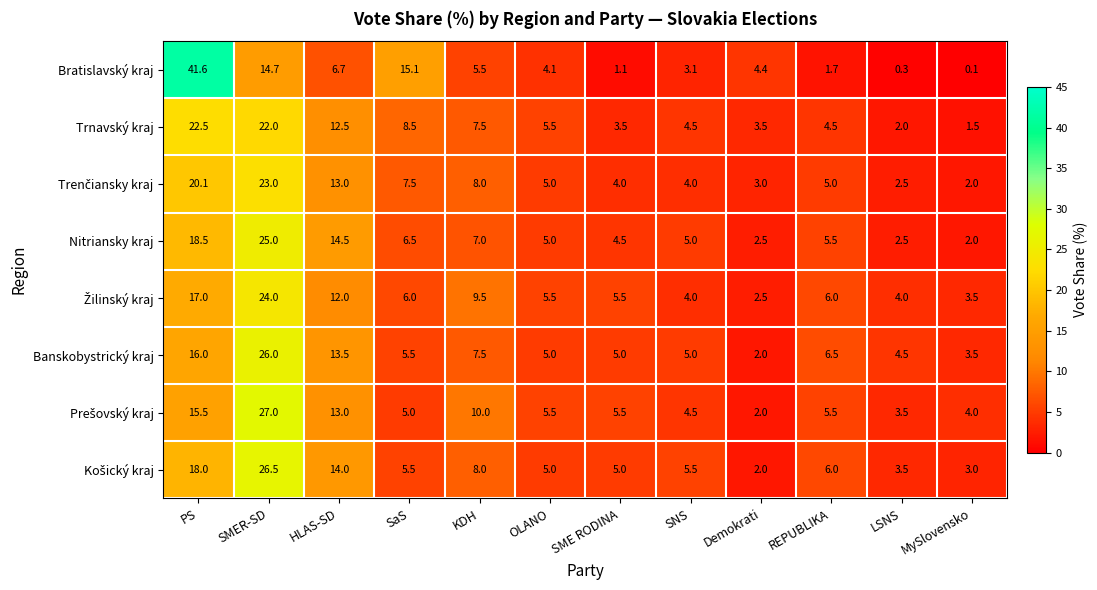

At which label is Trnavský kraj closest to 12?

HLAS-SD